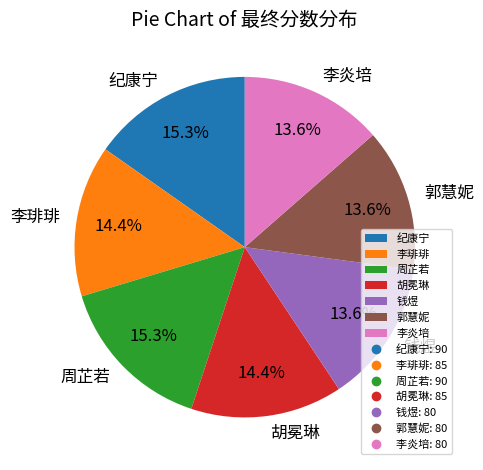

What is the ratio of the value at 胡冕琳 to the value at 纪康宁?

0.9